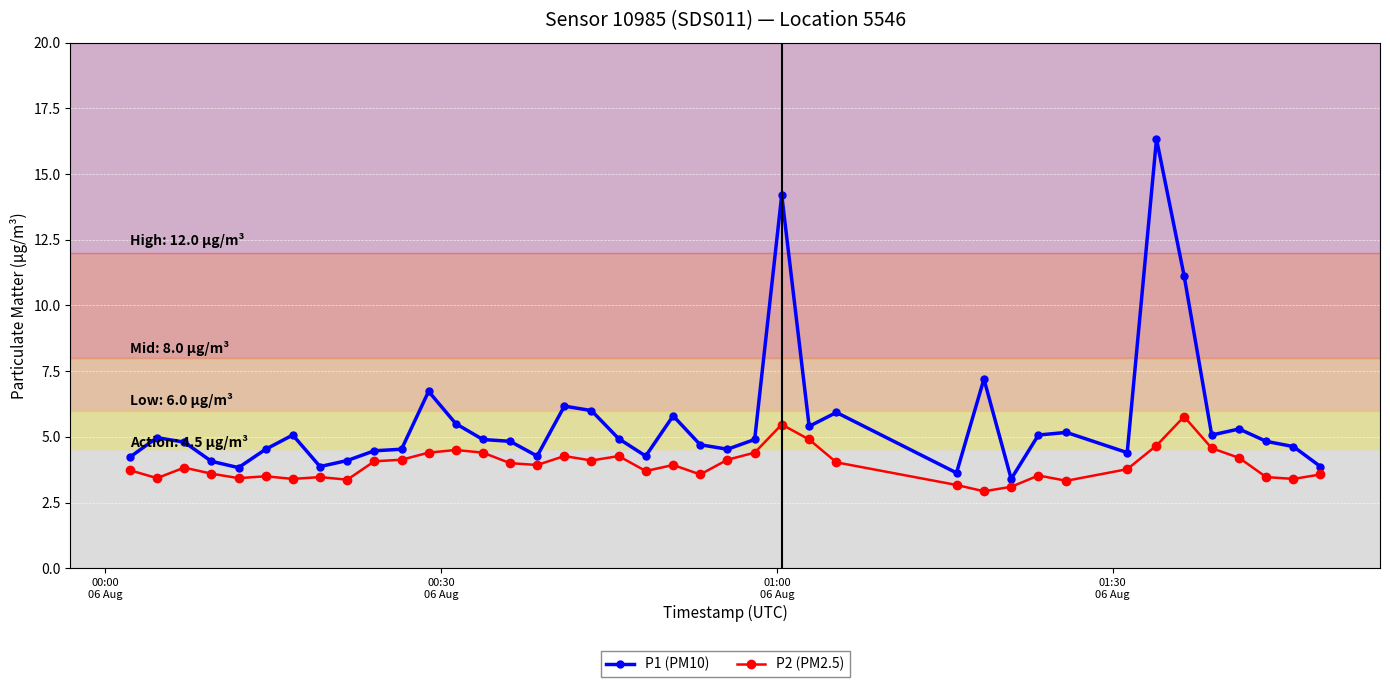

What is the value of the P1 (PM10) point at the 26th from the left?

5.4